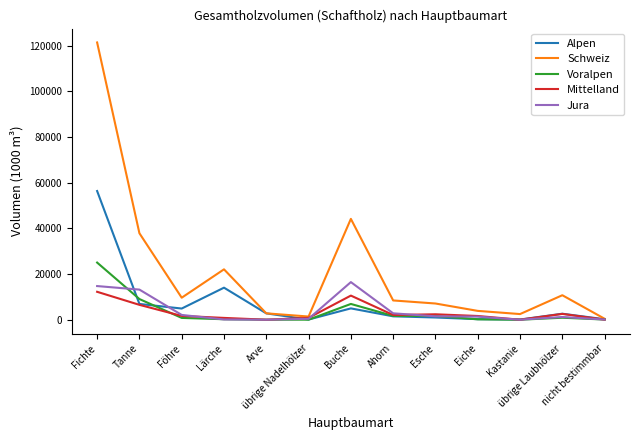

What is the highest value of the Alpen series?

56378